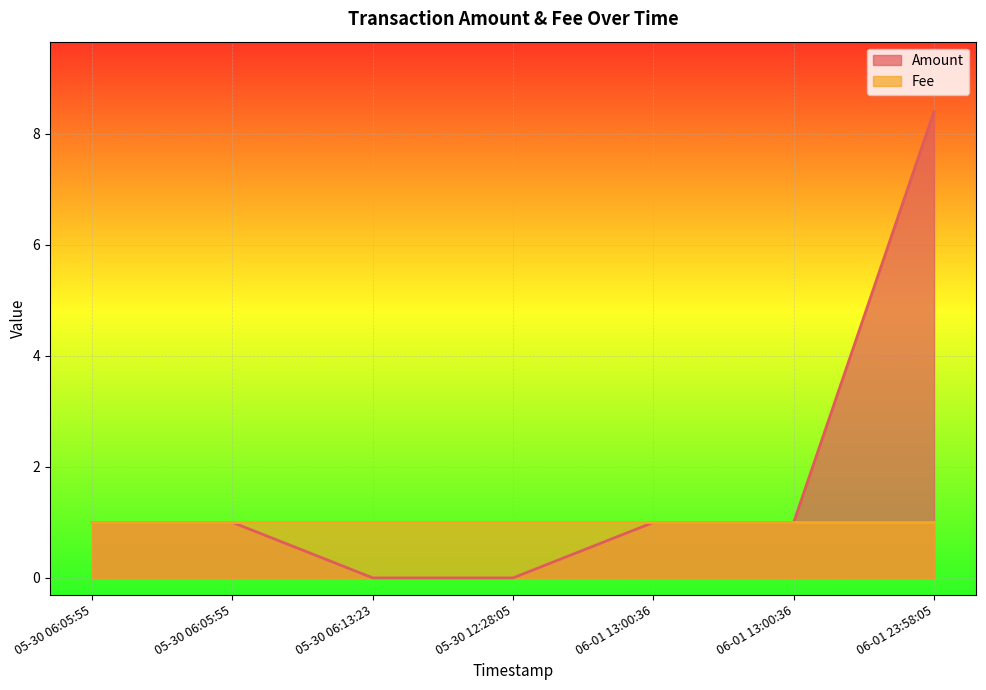

What are all the series names shown in the legend?

Amount, Fee